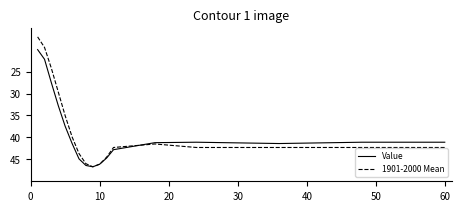

What is the minimum value for 1901-2000 Mean?

17.1